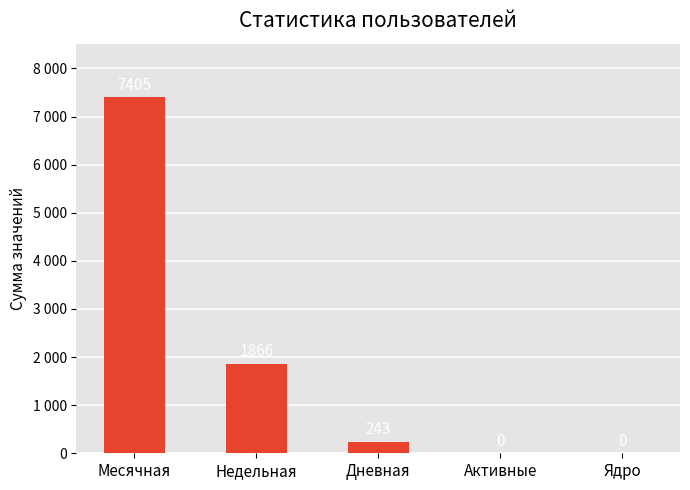

The chart shows a value of 0 at Ядро. True or false?

True